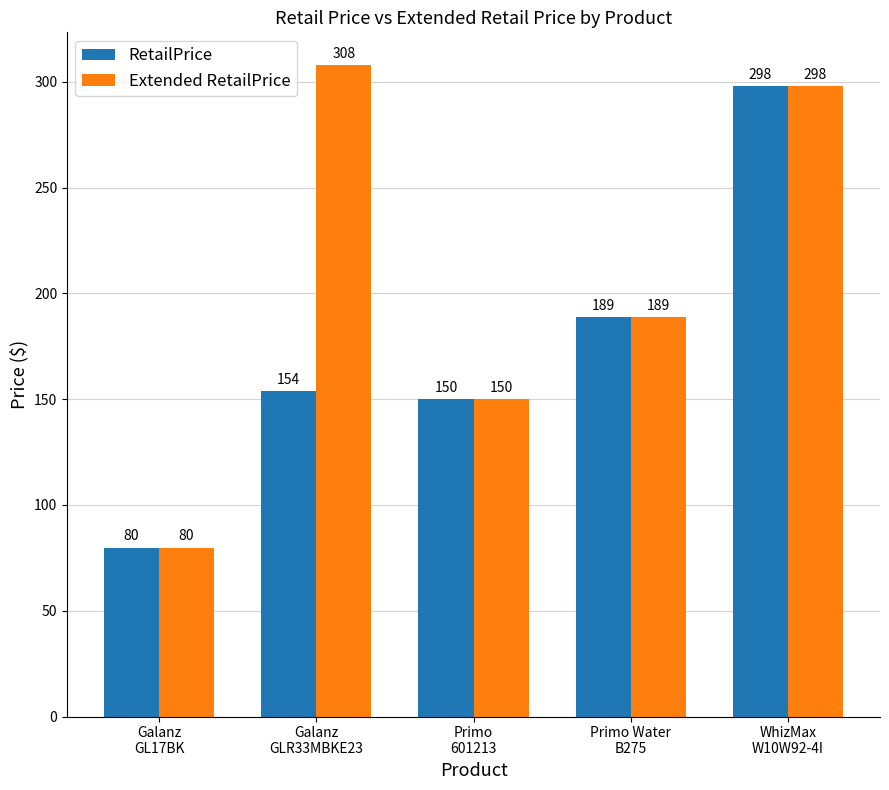

Rank the series by their average value, from highest to lowest.

Extended RetailPrice, RetailPrice